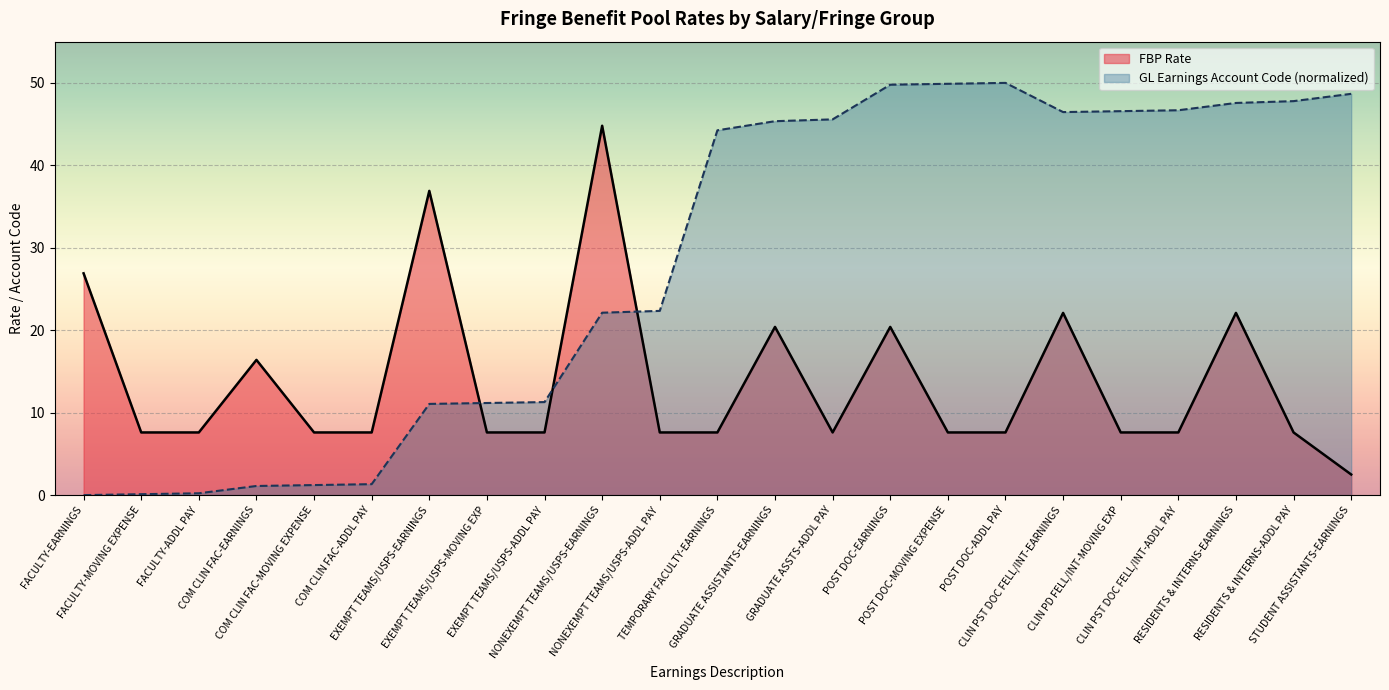

At EXEMPT TEAMS/USPS-ADDL PAY, list the series in order from smallest to largest.

FBP Rate, GL Earnings Account Code (normalized)